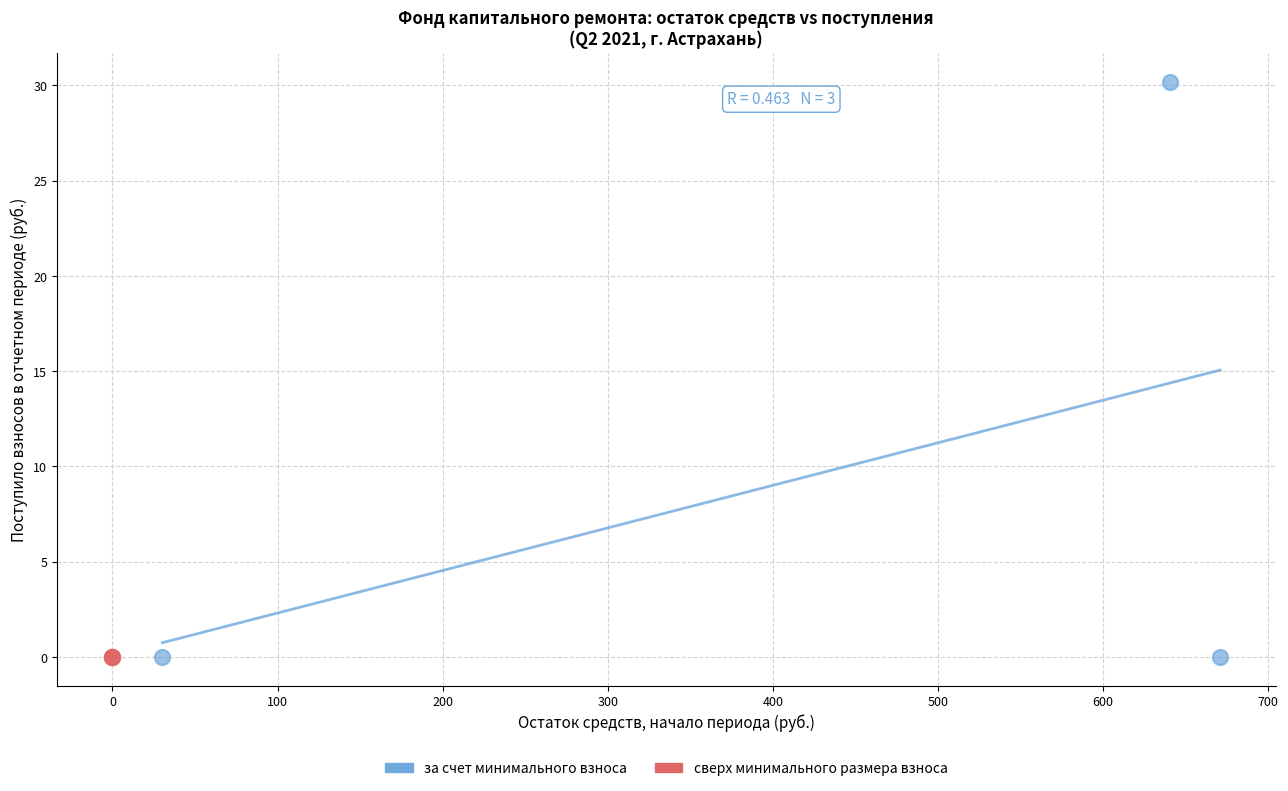

Which series reaches the maximum Y coordinate?

за счет минимального взноса